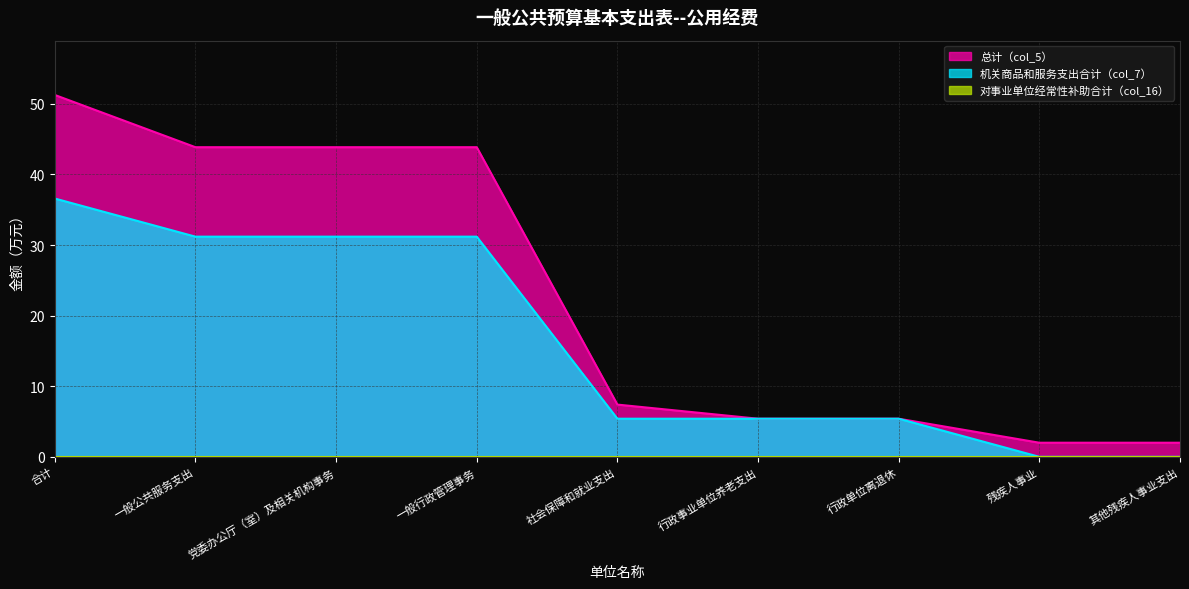

What position from the right is 行政事业单位养老支出?

4